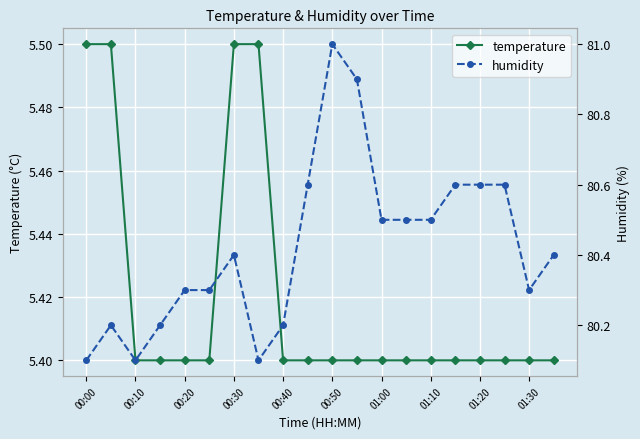

What are all the series names shown in the legend?

temperature, humidity